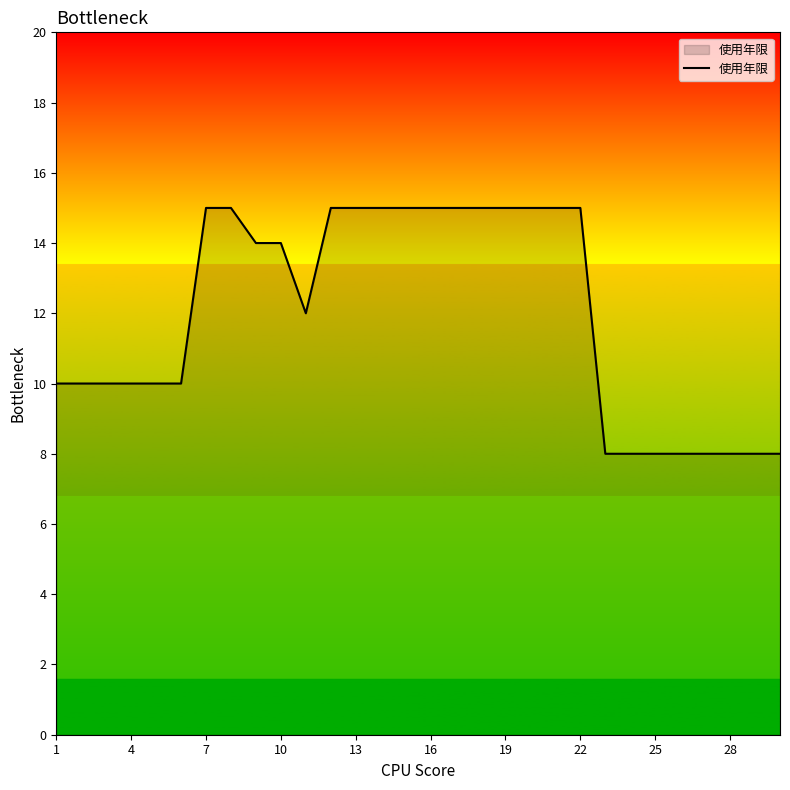

What is the difference between the maximum and minimum values?

7